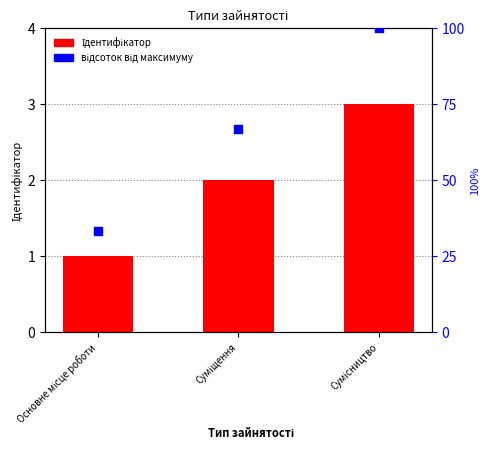

What are all the series names shown in the legend?

Ідентифікатор, відсоток від максимуму